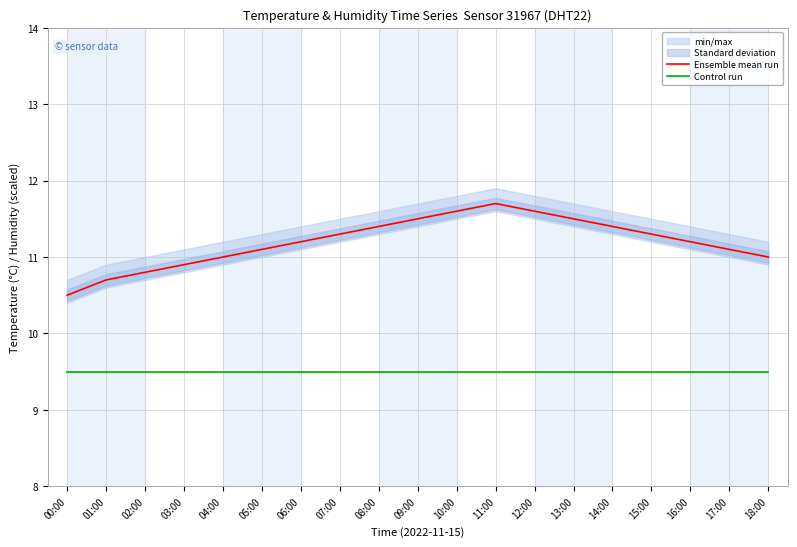

True or false: Ensemble mean run and Control run intersect in this chart.

False